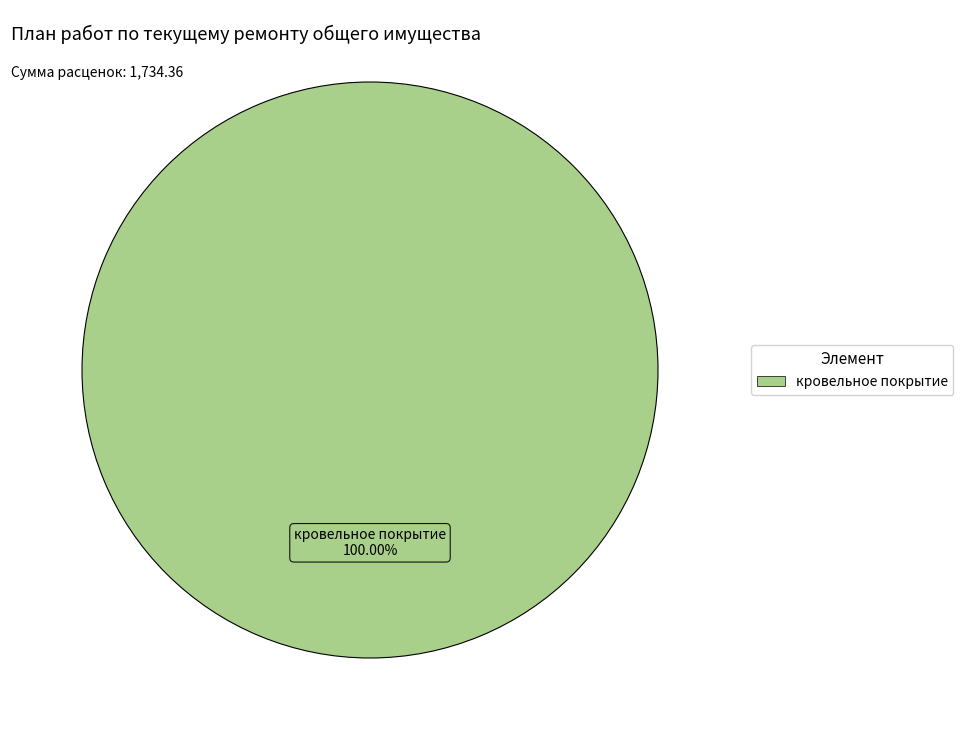

Is there any slice that represents more than half of the pie?

Yes